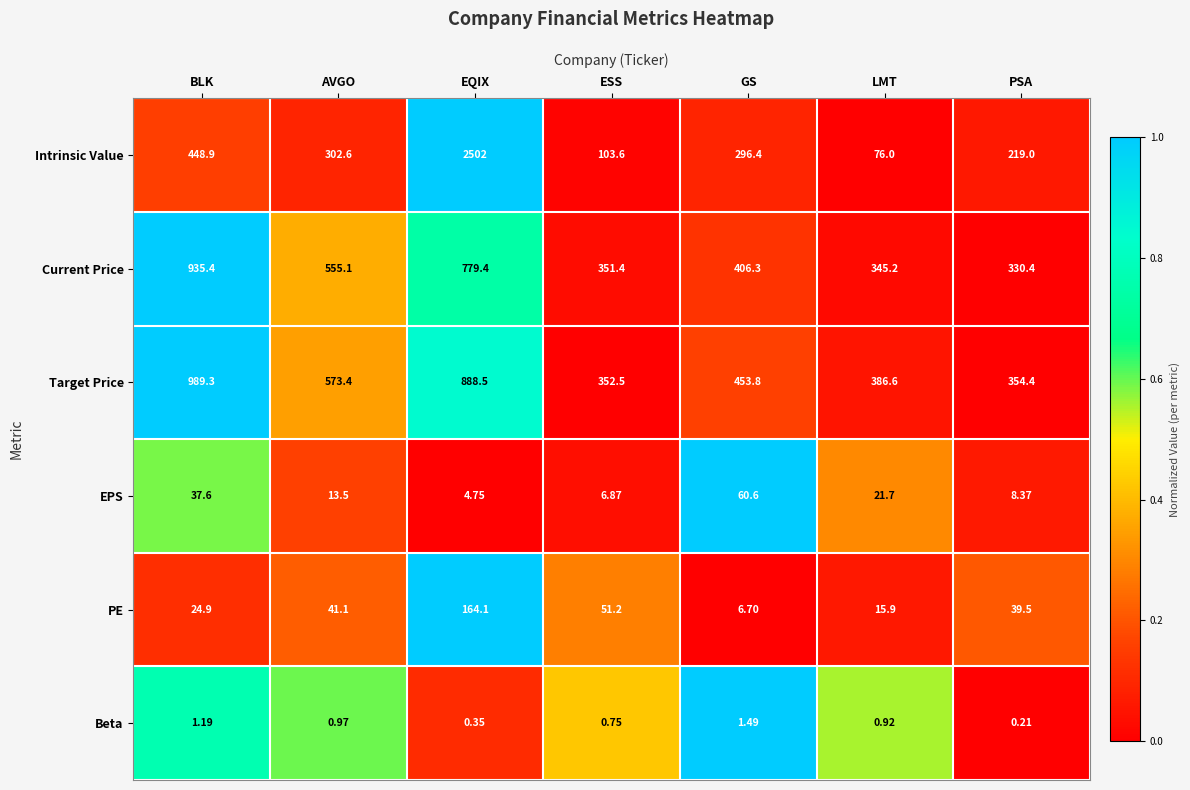

Which category has the lowest value across all series?

PSA